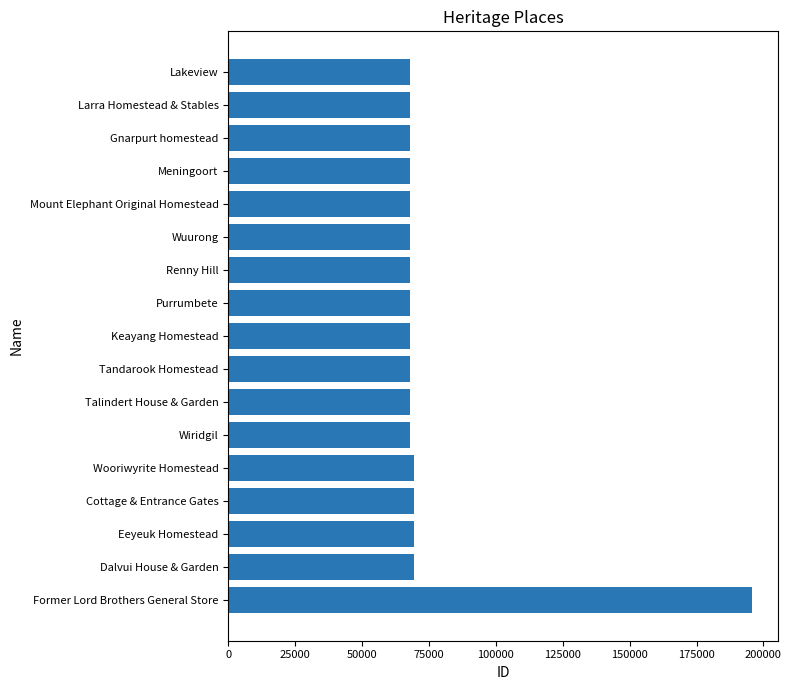

What is the sum of all values?

1287153